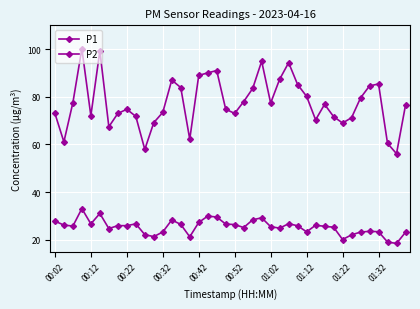

How many lines are shown in the chart?

2